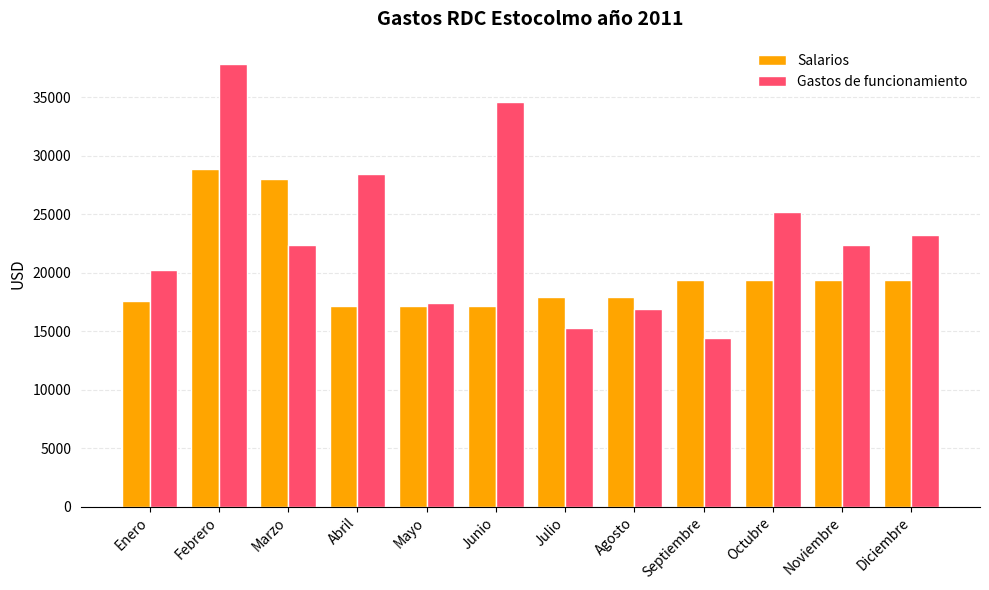

Where does the Salarios series first go above 19369?

Febrero